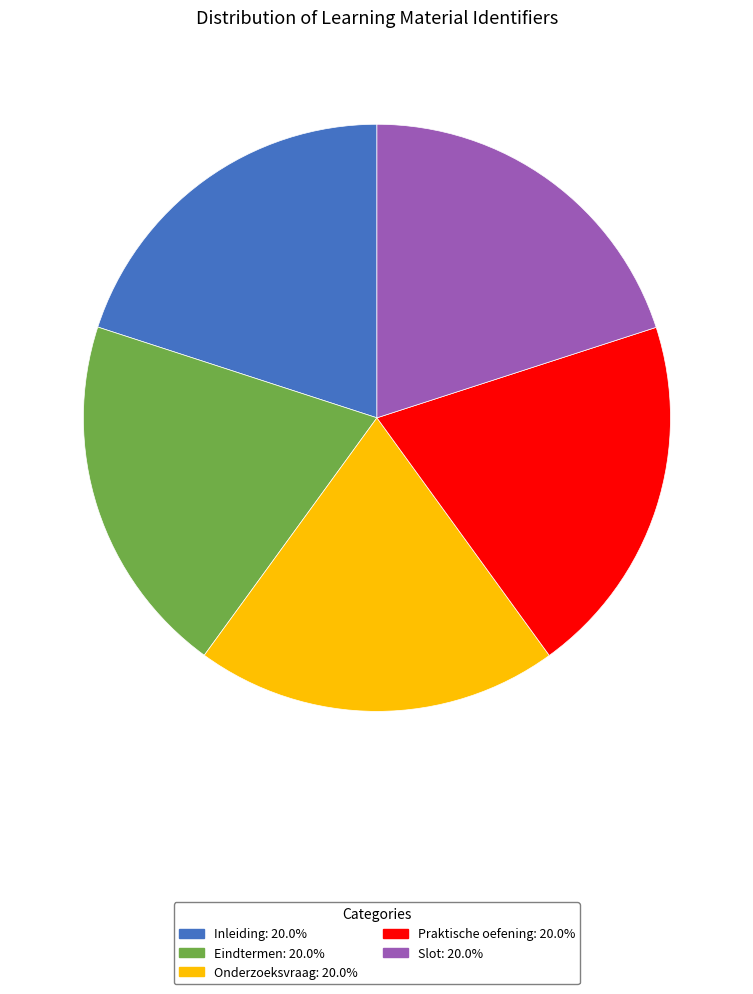

Is it true that Eindtermen is 20% of the pie?

True